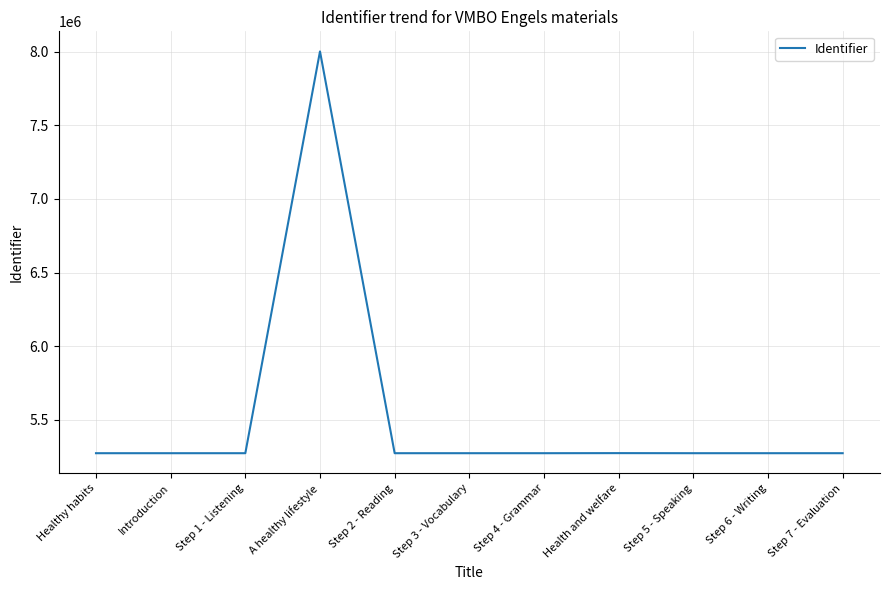

At which label does the data first exceed 5274717?

A healthy lifestyle